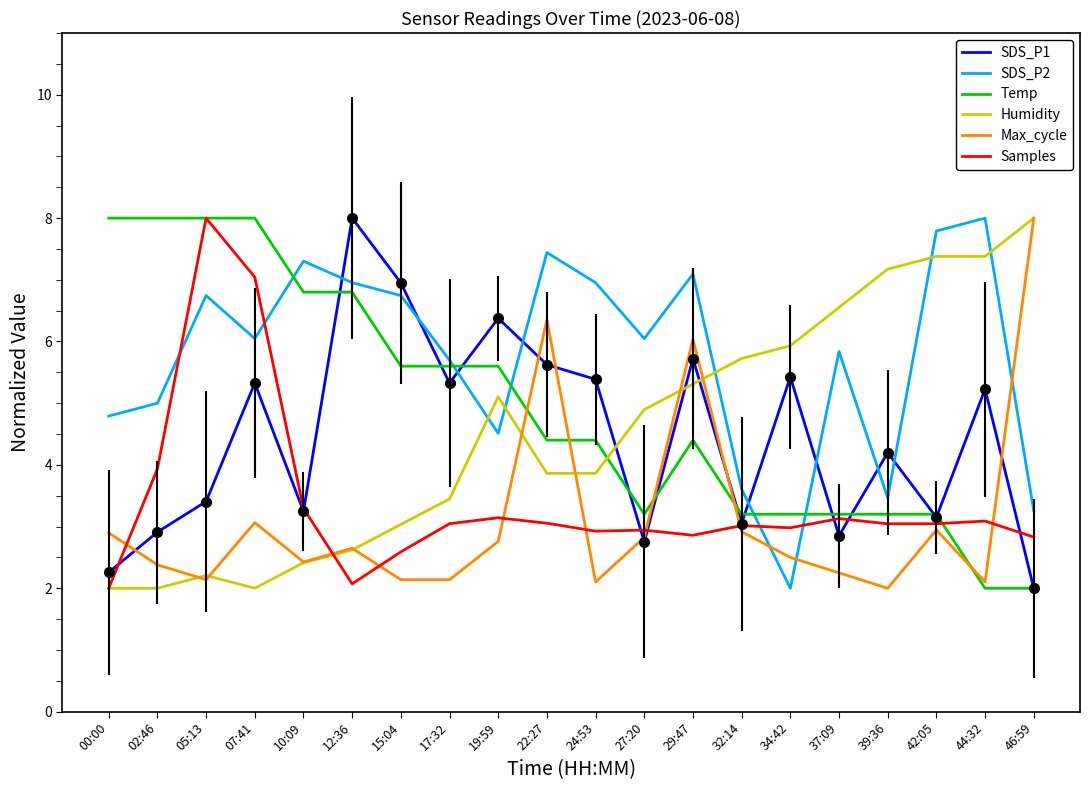

True or false: SDS_P2 and Temp cross at least once.

True